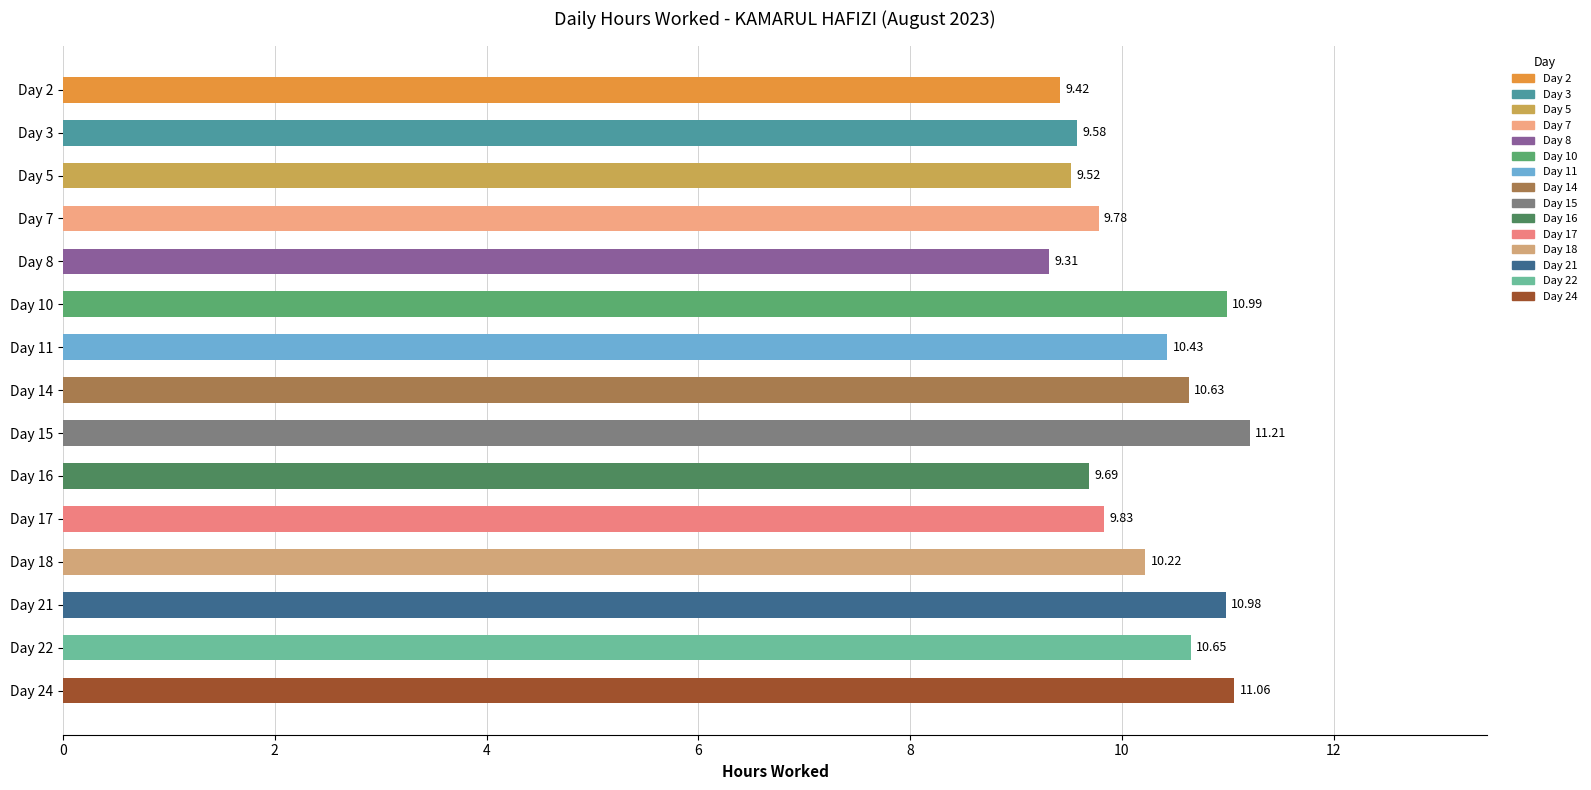

What is the difference between the maximum and minimum values?

1.9